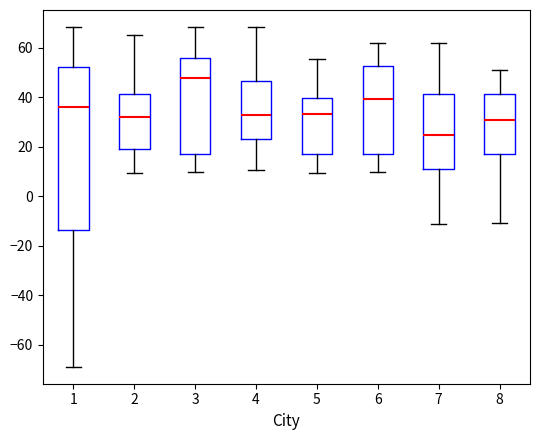

Where does the median line of the box at x = 2 sit on the y-axis? The values are not printed on the chart, so give them approximately, as read against the axis.

32